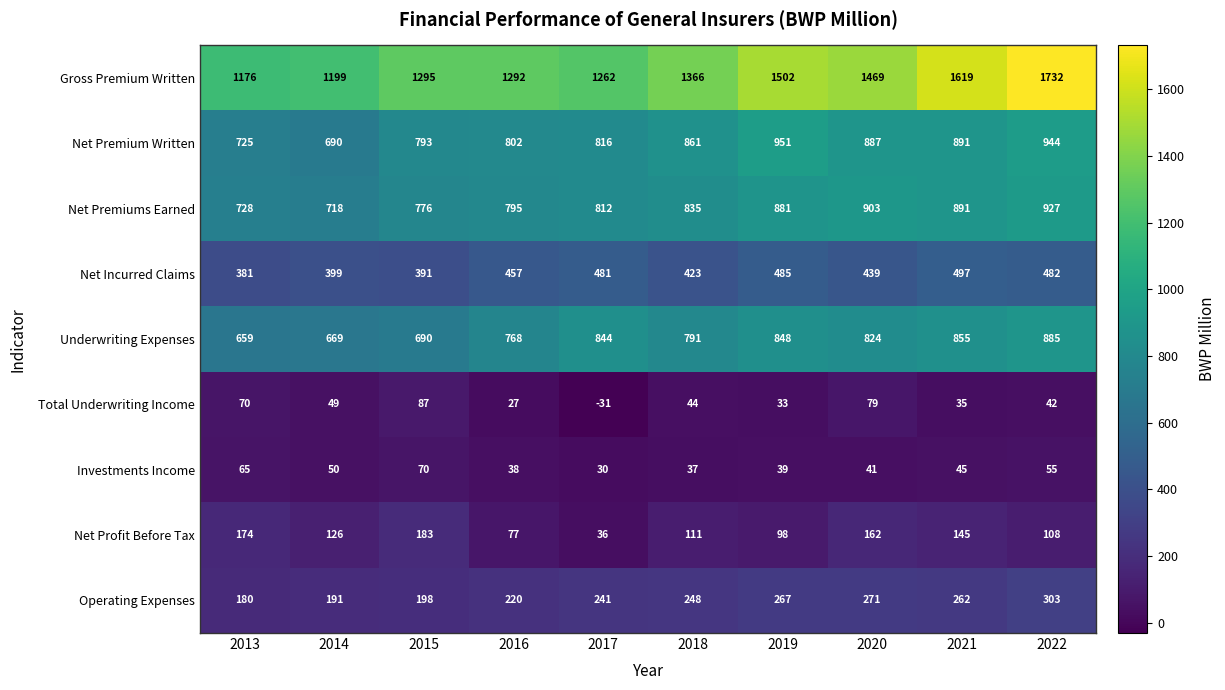

Rank the series at 2020 from highest to lowest value.

Gross Premium Written, Net Premiums Earned, Net Premium Written, Underwriting Expenses, Net Incurred Claims, Operating Expenses, Net Profit Before Tax, Total Underwriting Income, Investments Income